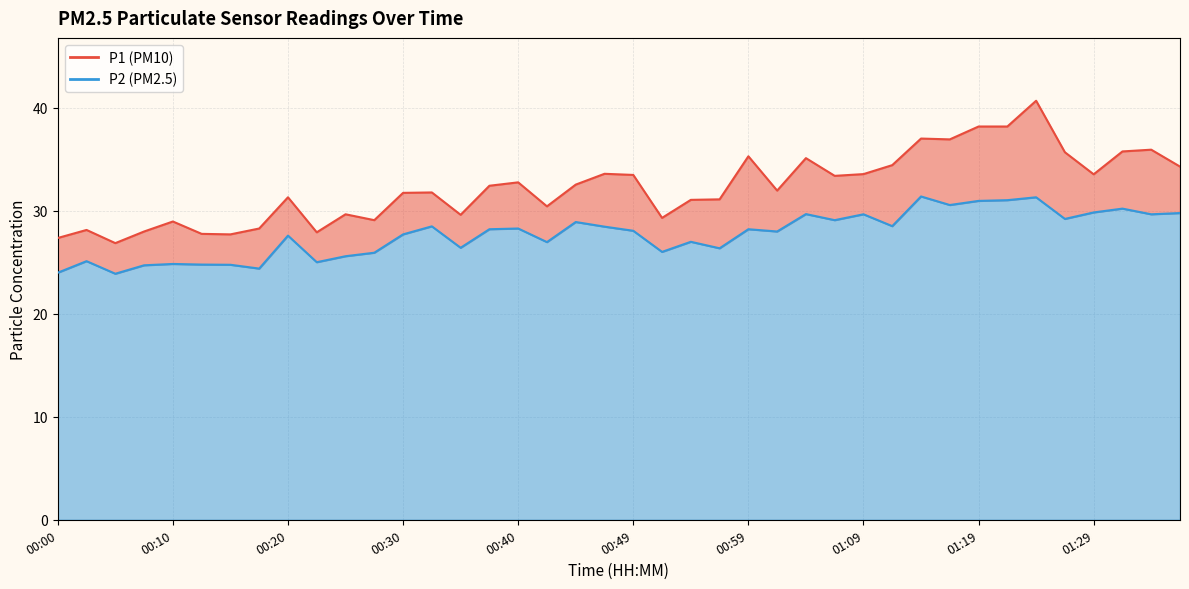

True or false: P2 and P1 intersect in this chart.

False